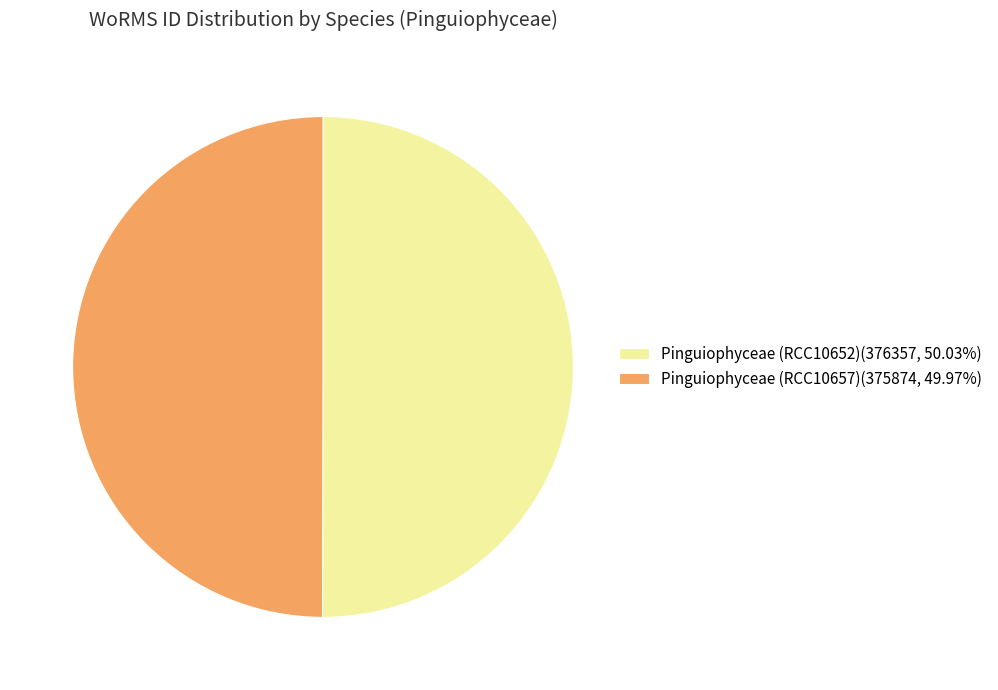

Combined, do Pinguiophyceae (RCC10652) and Pinguiophyceae (RCC10657) account for over 50%?

Yes